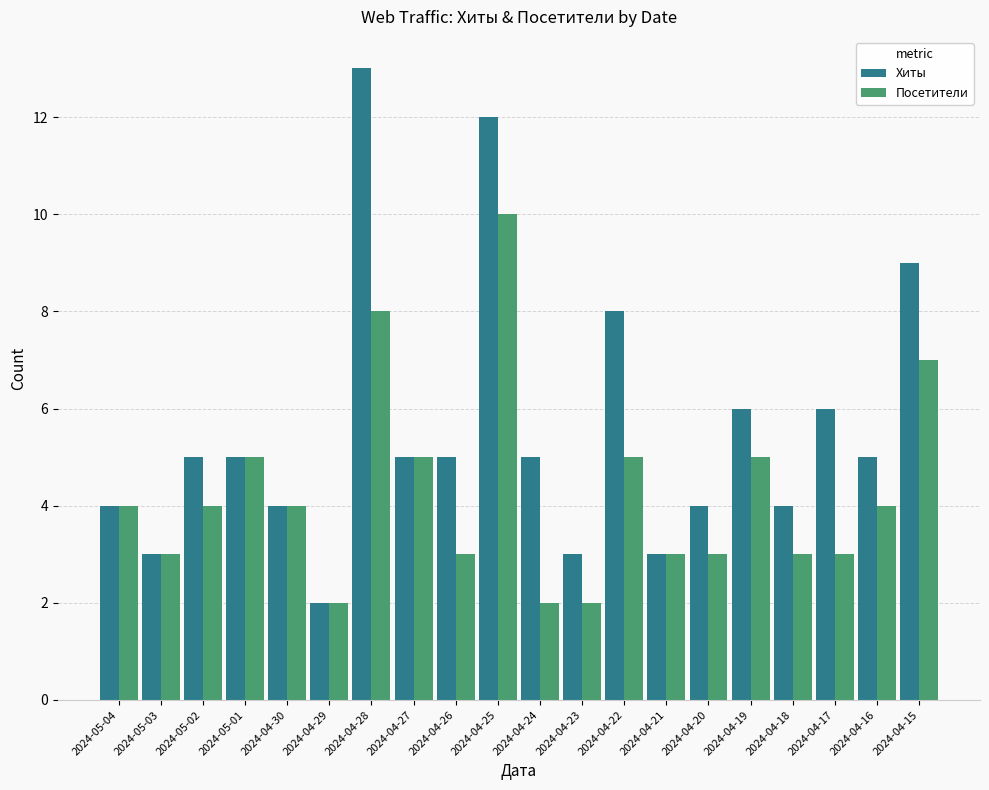

What is the average value of the Посетители series?

4